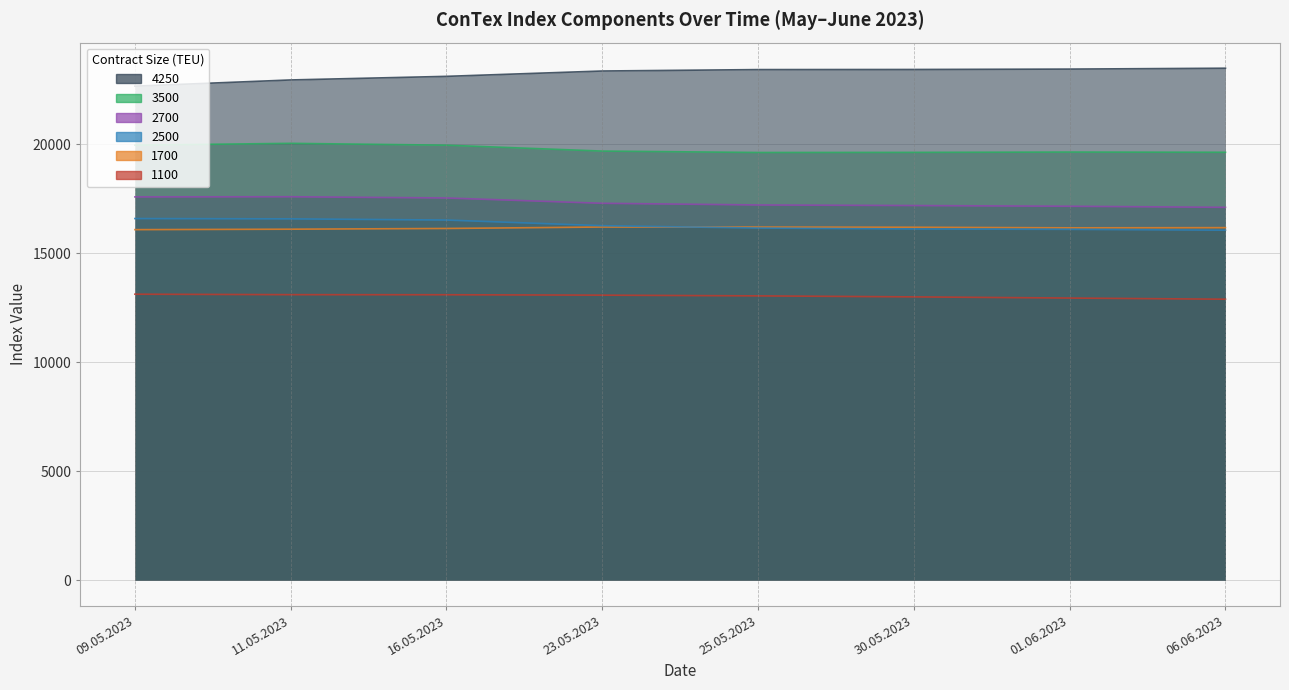

What are all the series names shown in the legend?

1100, 1700, 2500, 2700, 3500, 4250